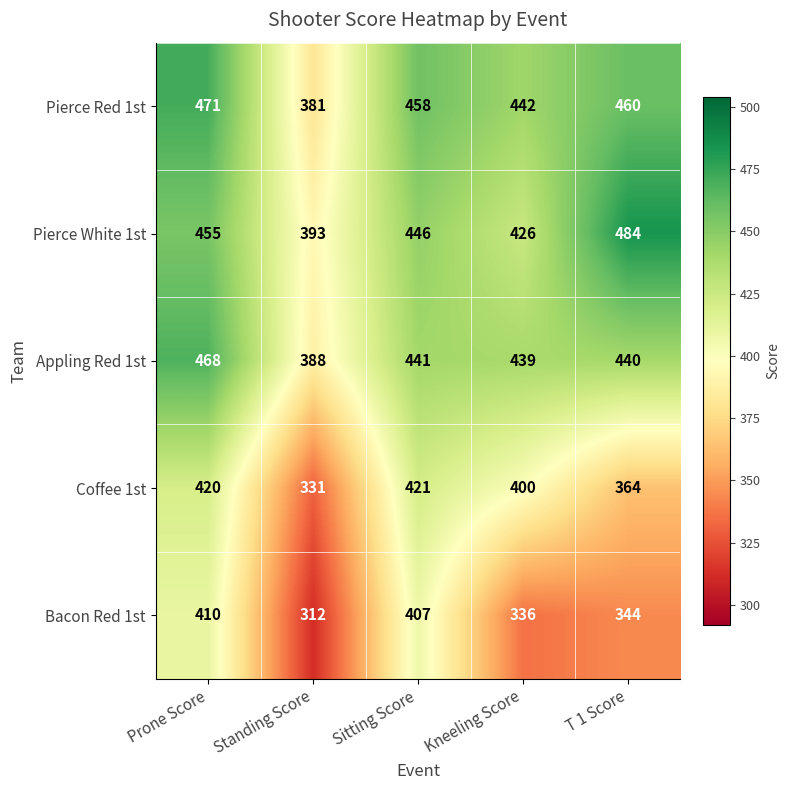

The Pierce Red 1st series shows 551 at Standing Score. True or false?

False